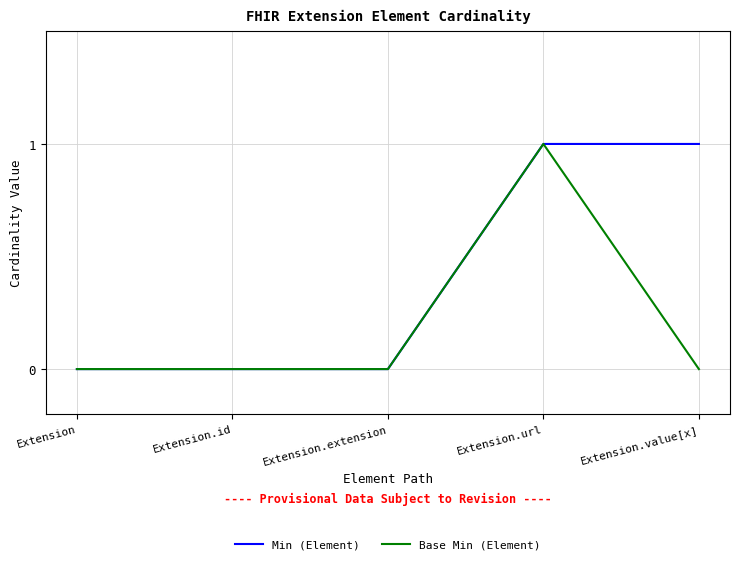

The Min (Element) series shows 0 at Extension.id. True or false?

True